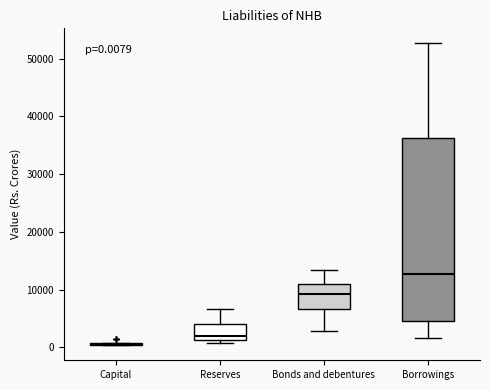

Which box is the tallest, from its lower edge to its upper edge?

Borrowings